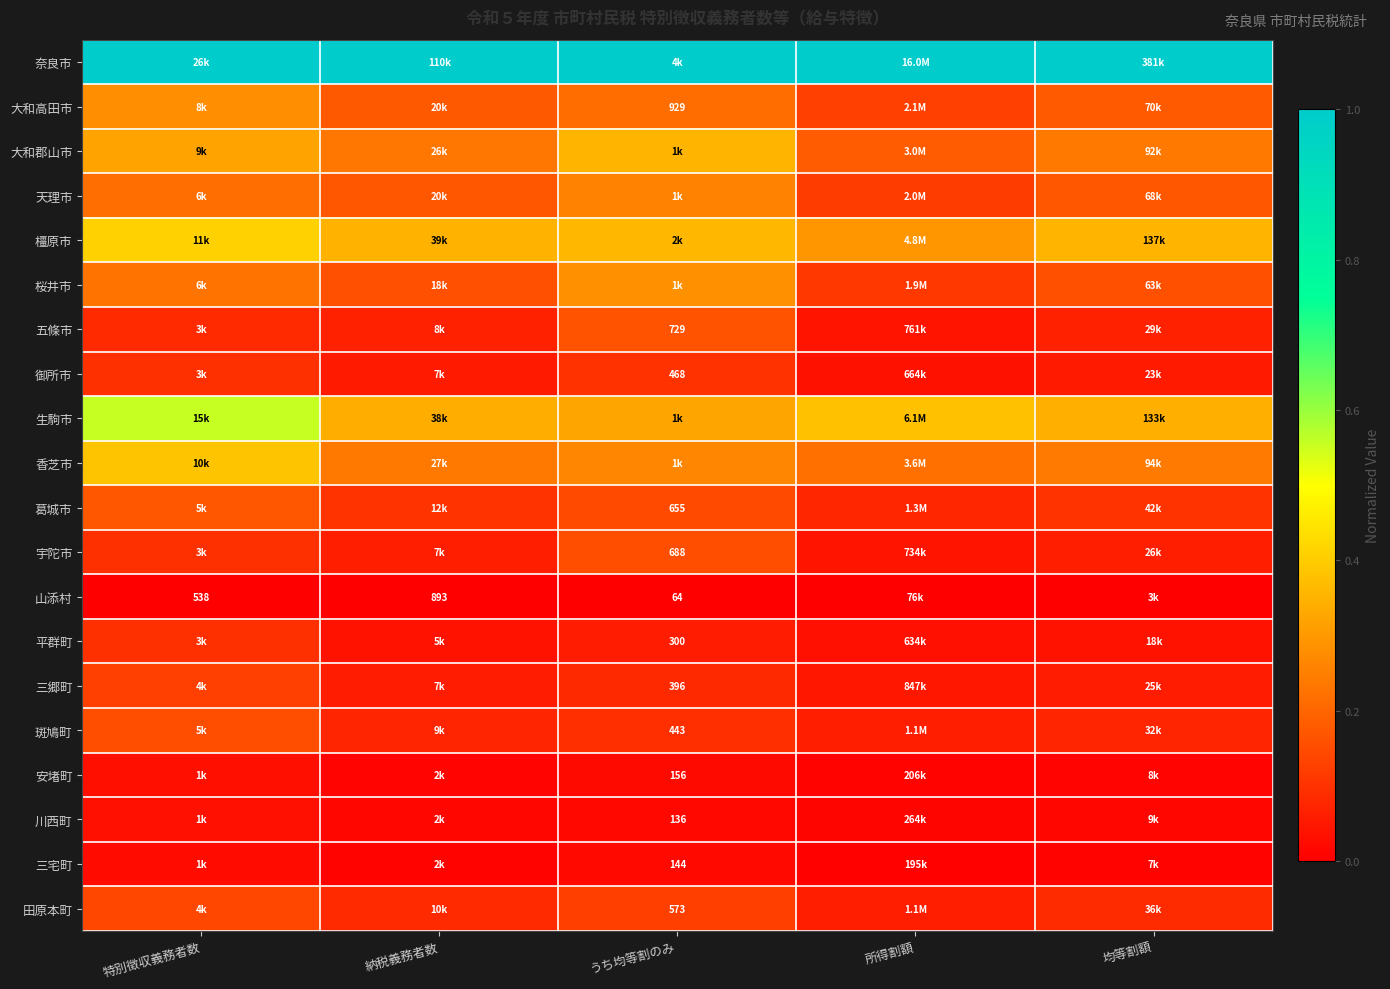

At how many categories does at least one series exceed 0?

5